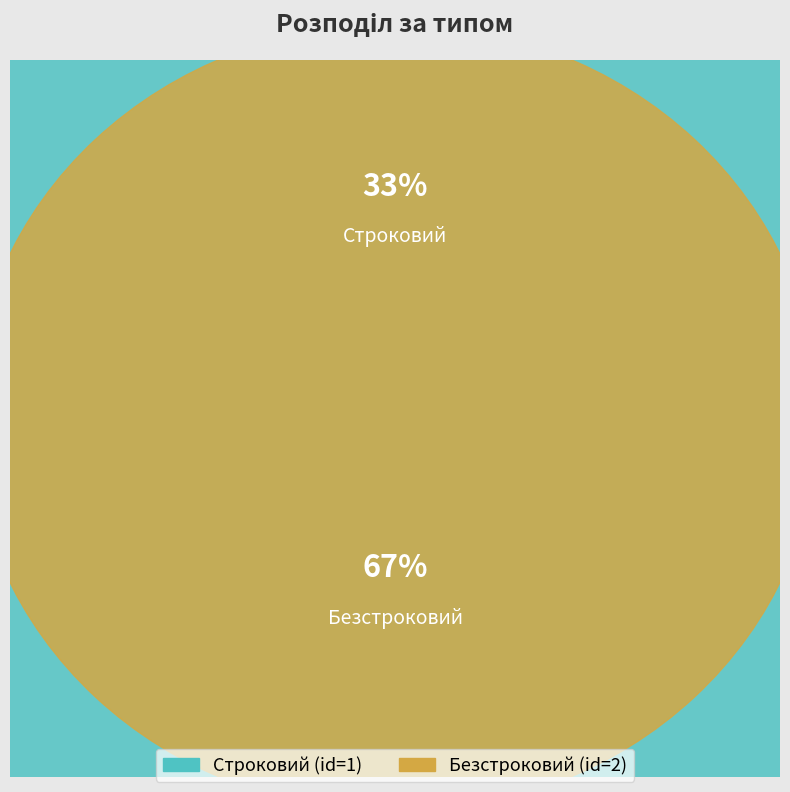

True or false: Строковий accounts for 33% of the total.

True